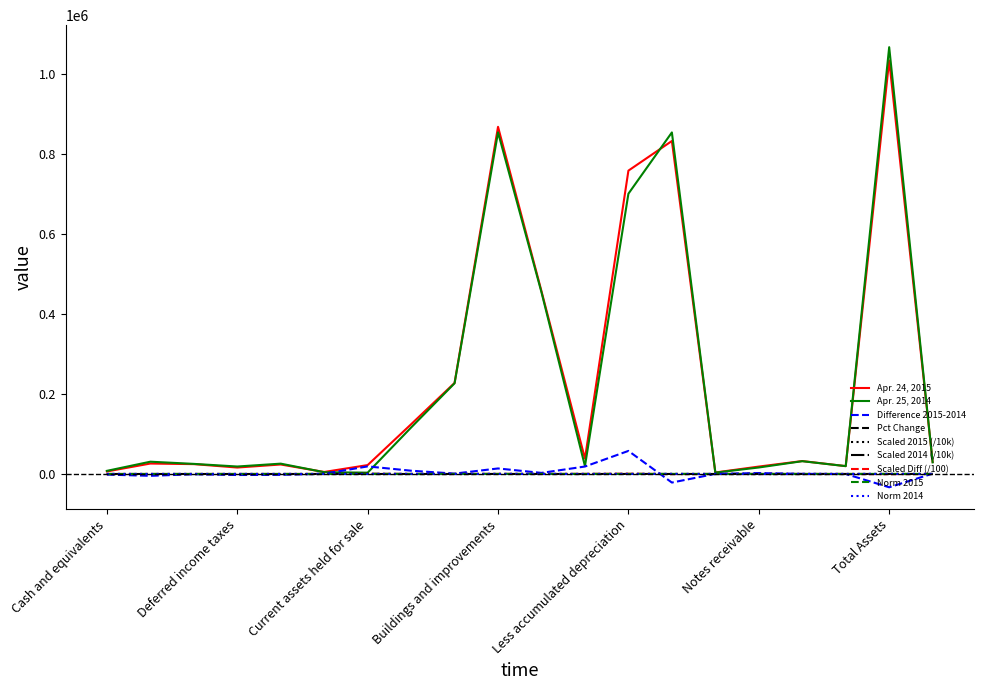

Does the chart have visible grid lines?

No